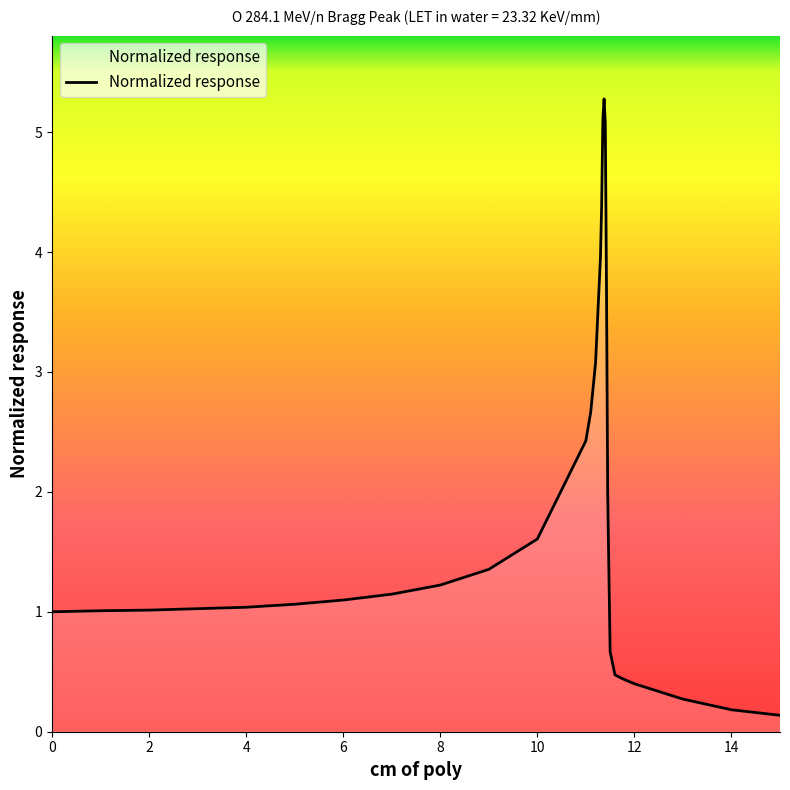

What is the greatest value displayed?

5.3